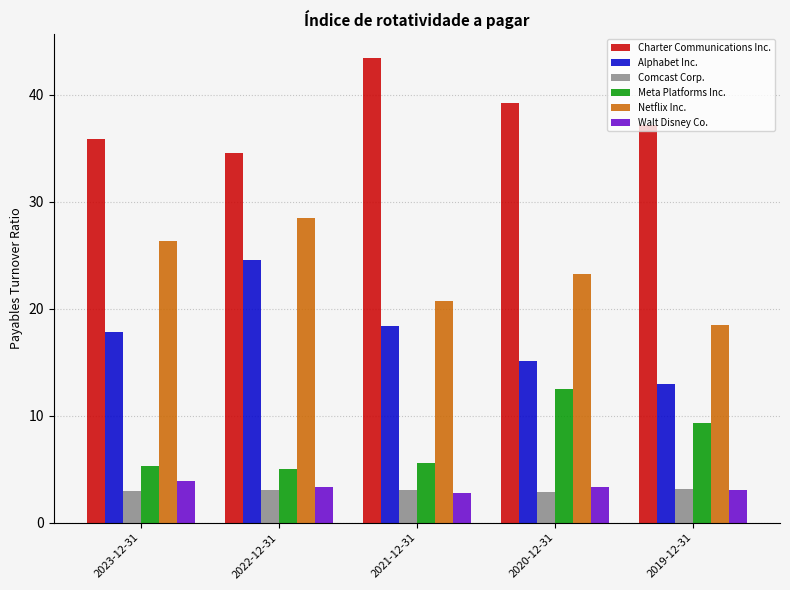

How many values in the Charter Communications Inc. series are below 37?

2